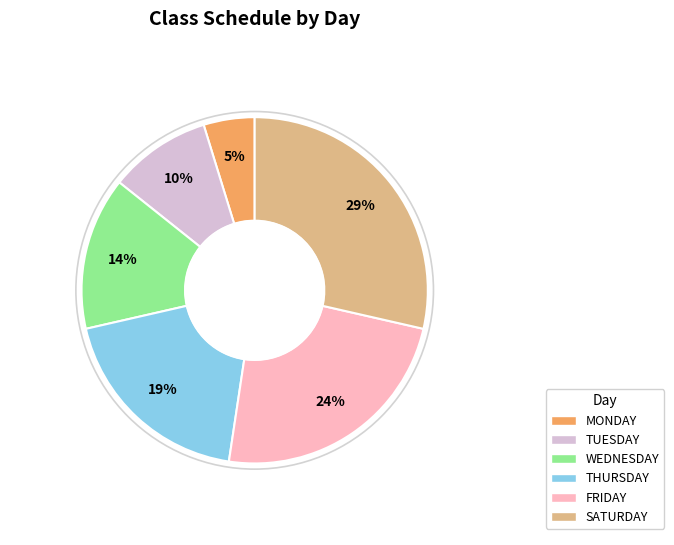

To the nearest percent, what portion does SATURDAY represent?

29%